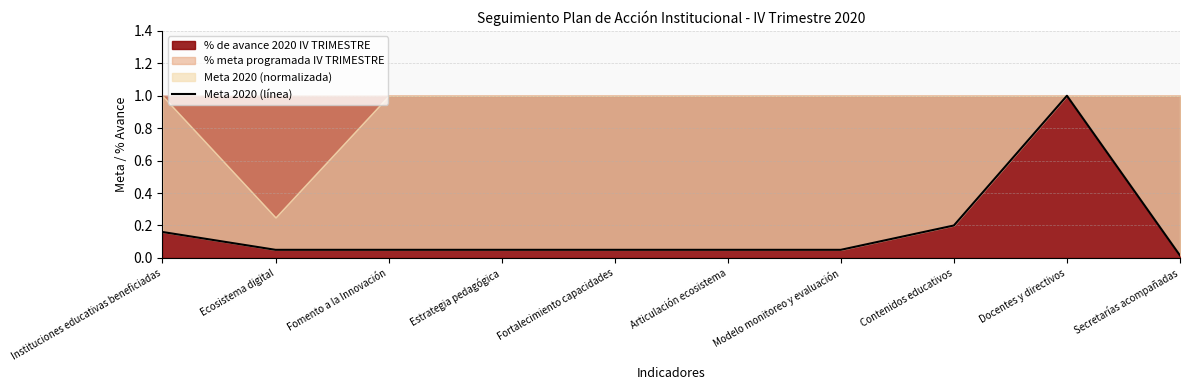

Approximately how many times larger is the value at Modelo monitoreo y evaluación compared to Docentes y directivos?

0.1